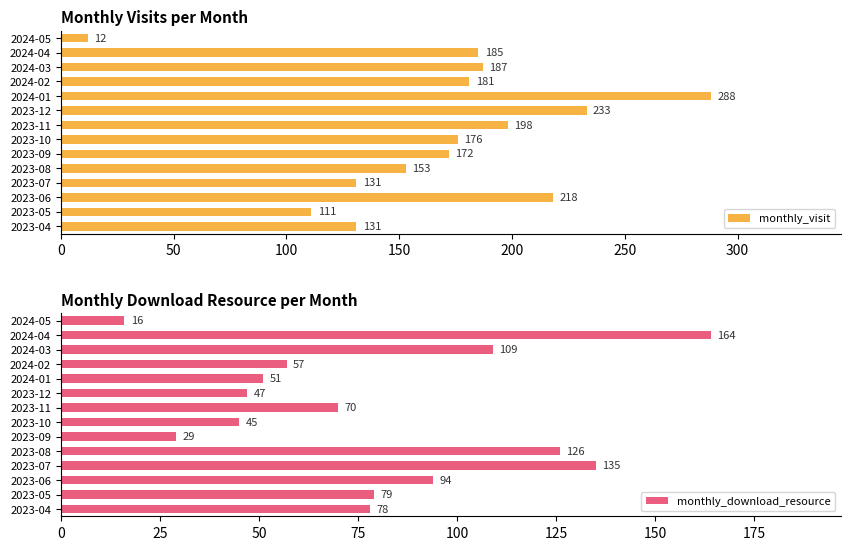

How many bars are there in total?

28